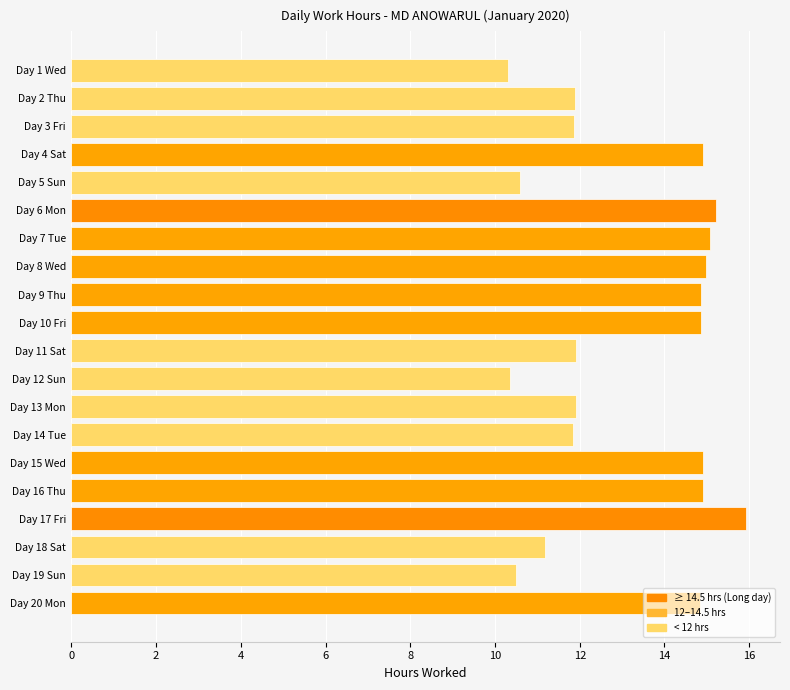

At which category does the chart reach its peak across all series?

Day 17 Fri